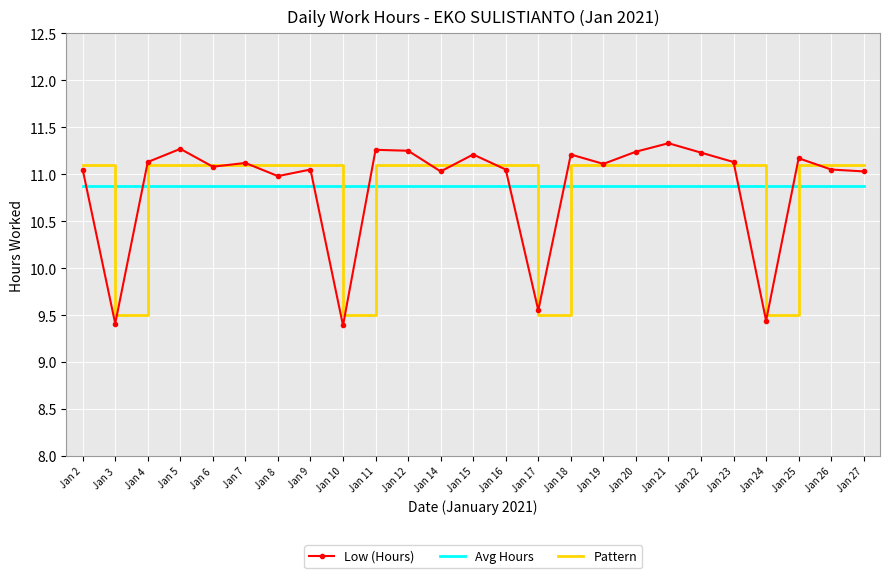

In Low (Hours), how many points are lower than both neighbors (excluding endpoints)?

8